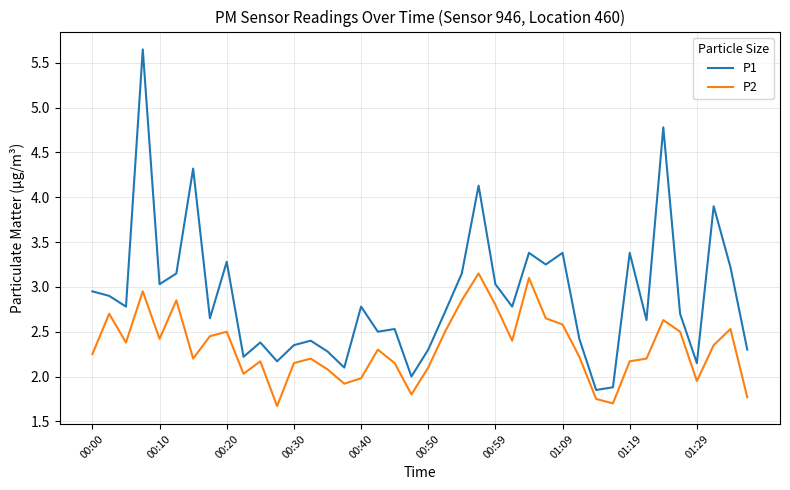

True or false: P2 and P1 cross at least once.

False